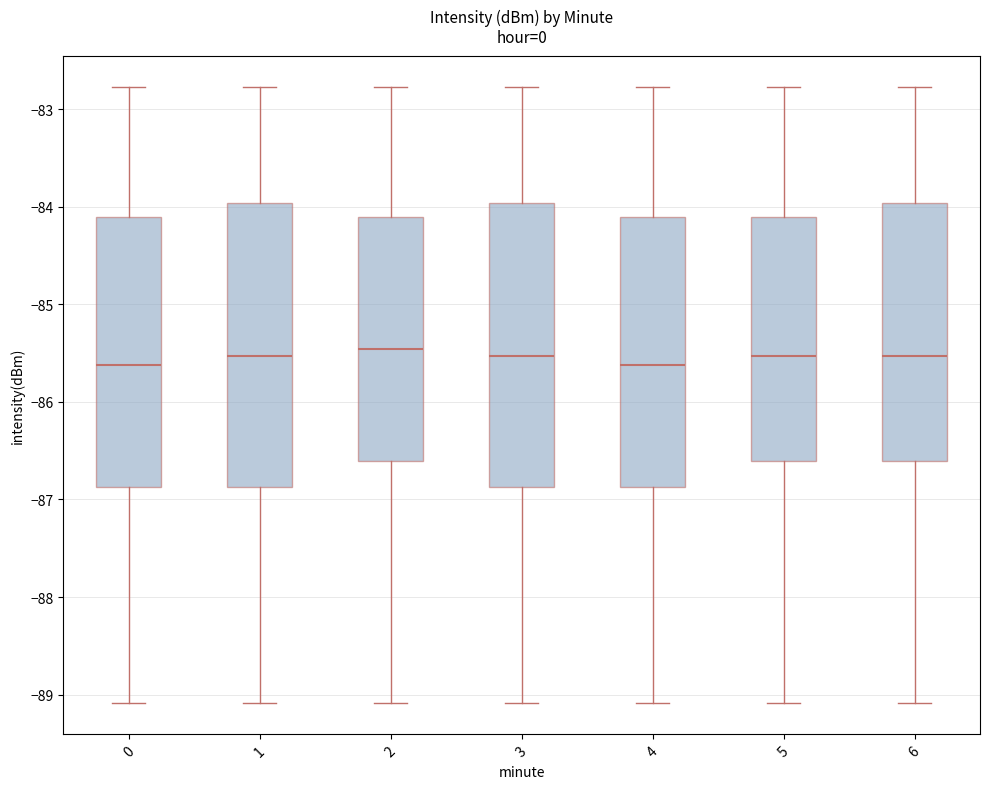

Where is the upper edge of the box at x = 3 on the y-axis? The values are not printed on the chart, so give them approximately, as read against the axis.

-84.0